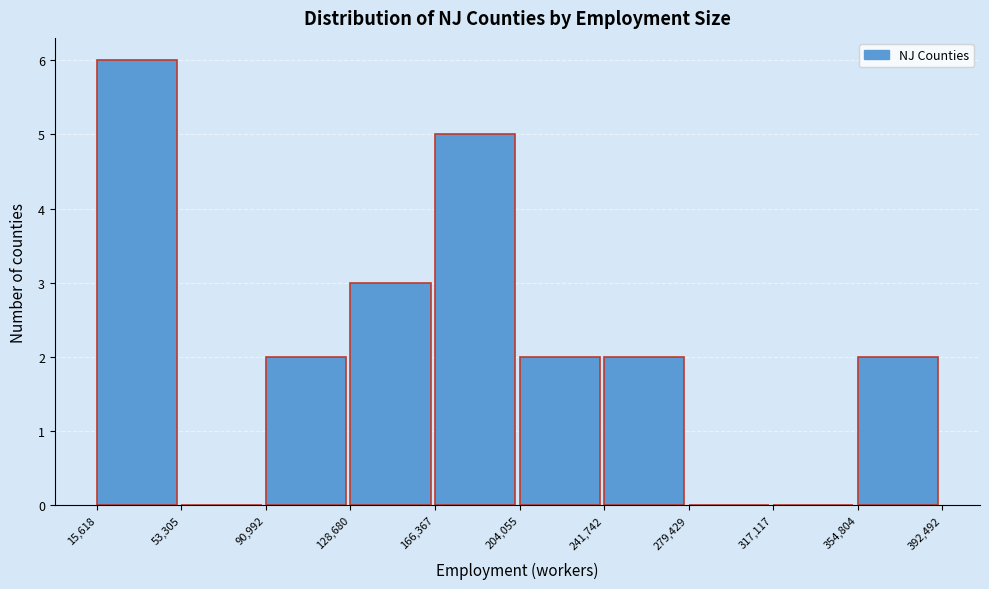

What is the height of the bar covering 128,680 to 166,367 on the x-axis? The values are not printed on the chart, so give them approximately, as read against the axis.

3